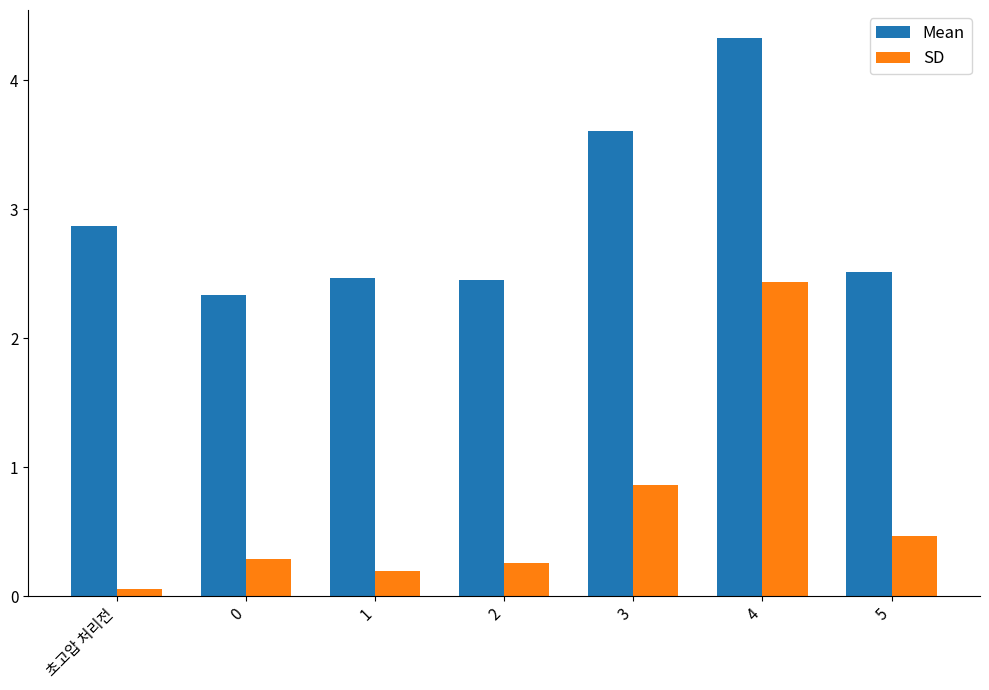

Reading right to left, extract all data points from this chart.

Mean: 2.5	4.3	3.6	2.5	2.5	2.3	2.9
SD: 0.5	2.4	0.9	0.3	0.2	0.3	0.1